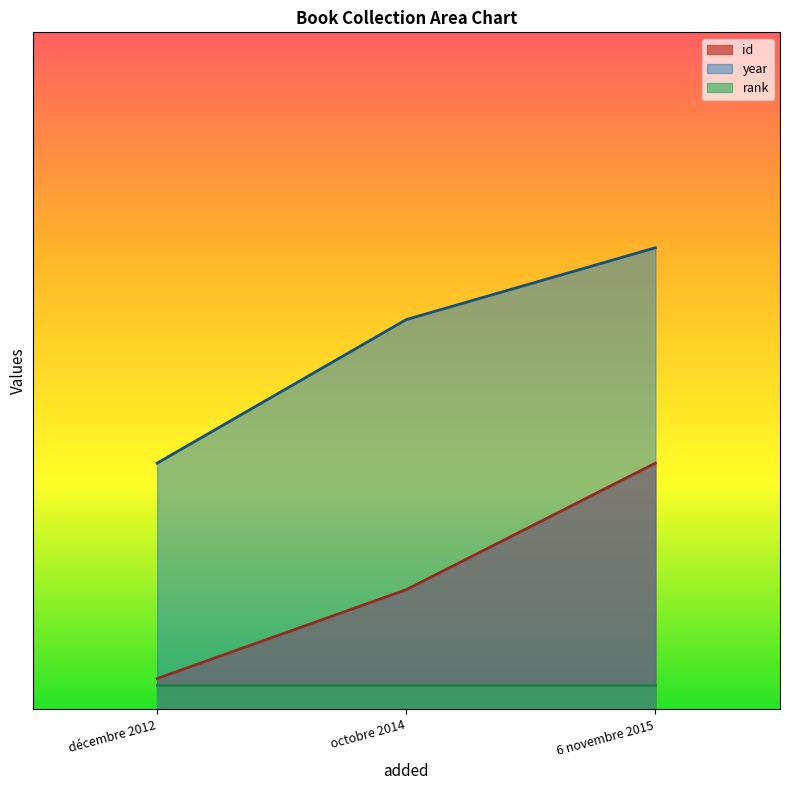

What is the smallest value displayed?

50.0